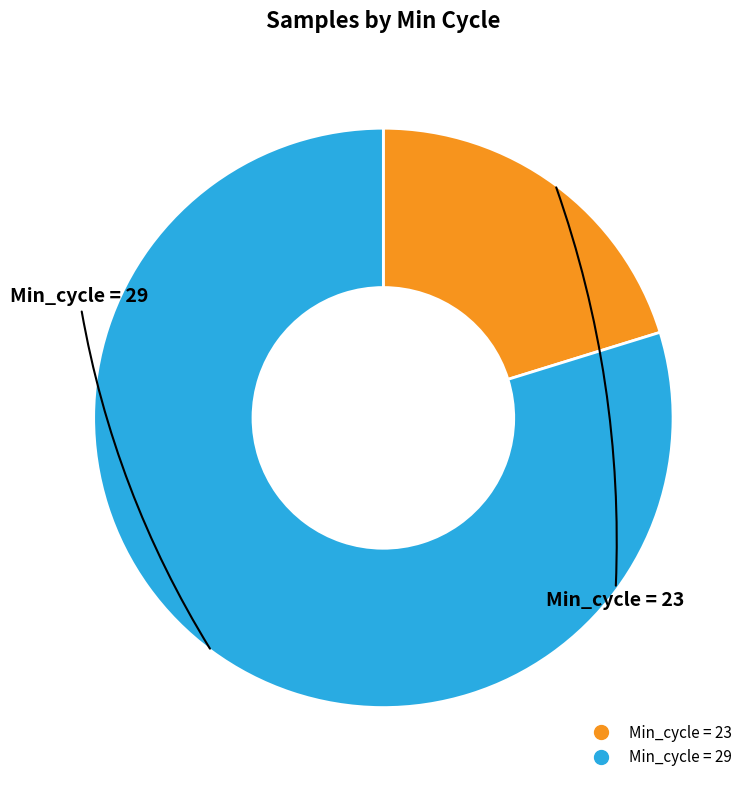

Is there any slice that represents more than half of the pie?

Yes